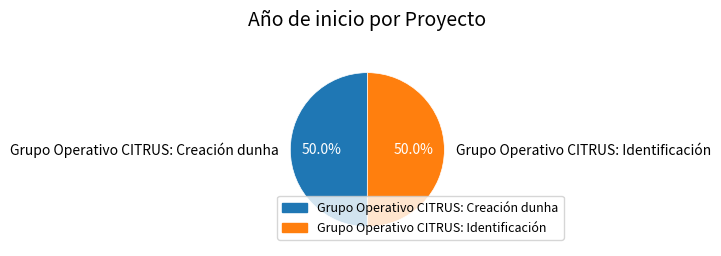

What percentage is NOT represented by Grupo Operativo CITRUS: Identificación?

50.0%